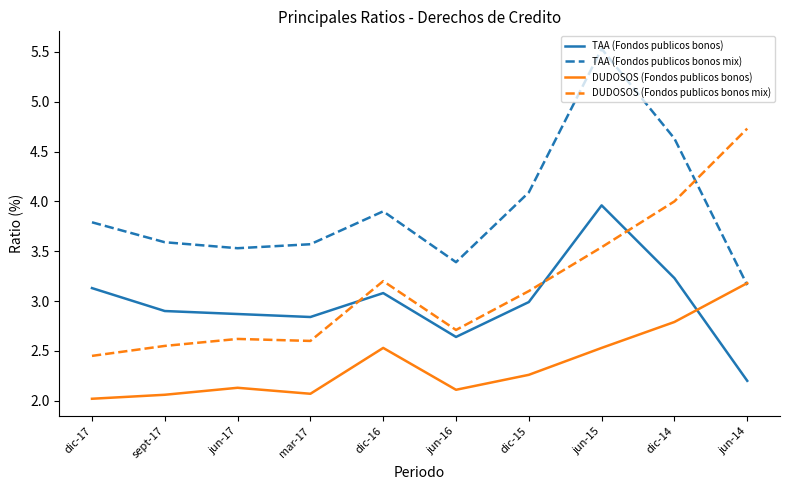

After their last crossing, which series has the higher values: TAA (Fondos publicos bonos) or DUDOSOS (Fondos publicos bonos mix)?

DUDOSOS (Fondos publicos bonos mix)